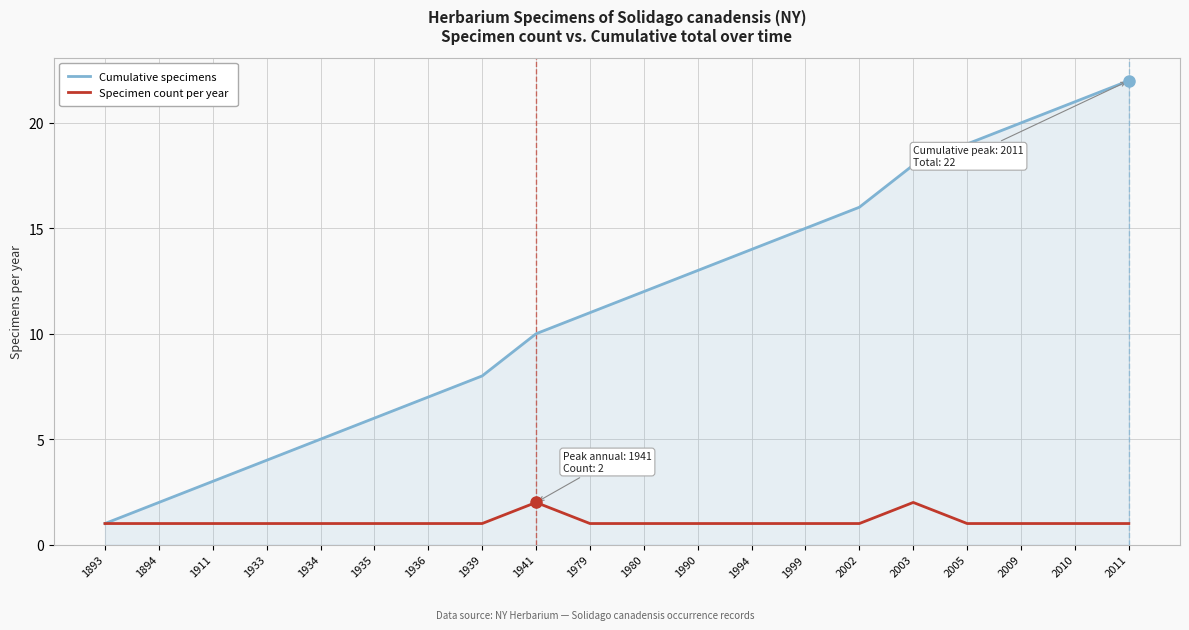

Is it true that Cumulative specimens equals 4 at 2002?

False